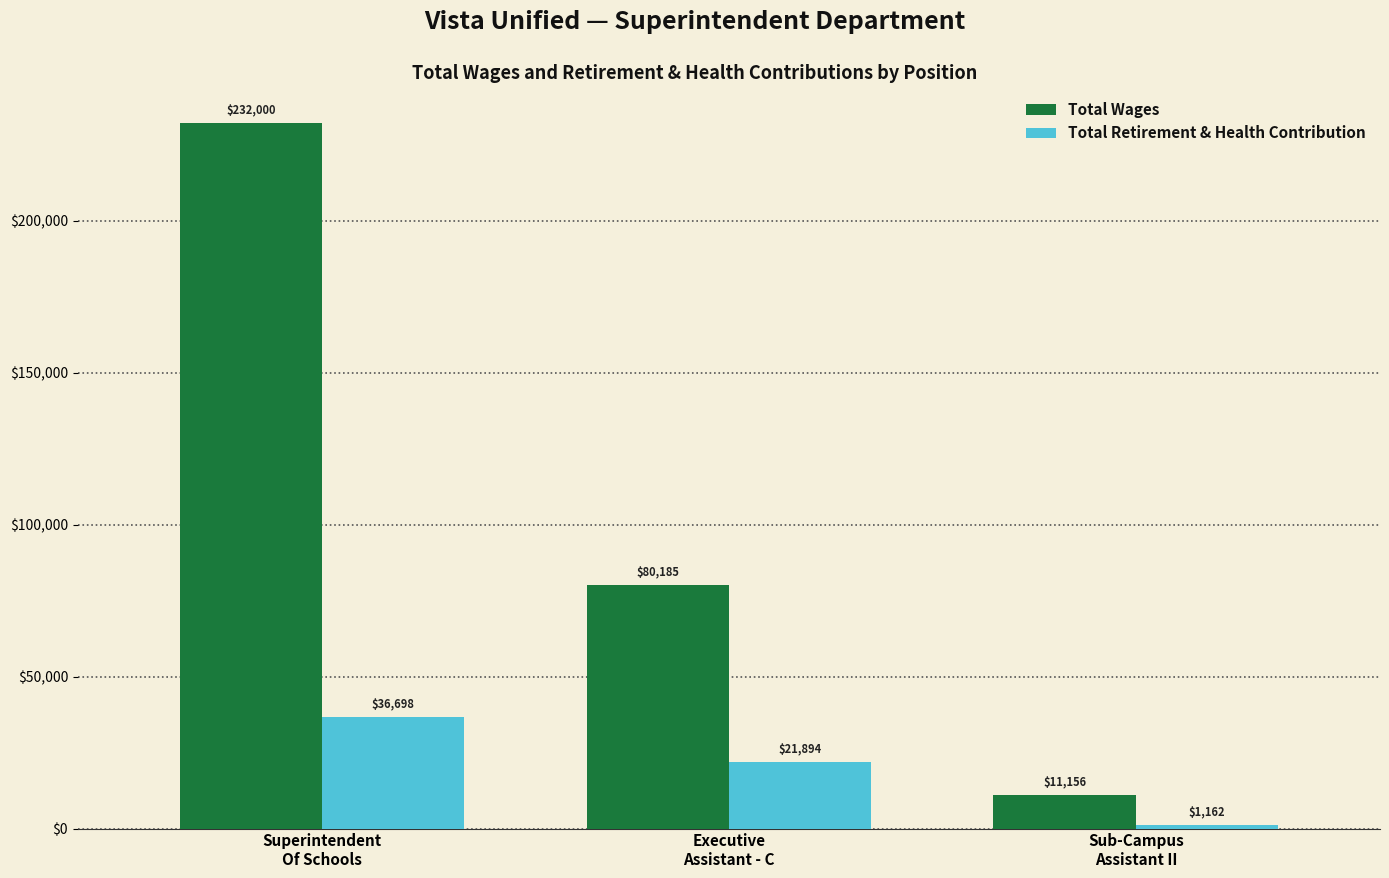

List the series in order of their peak value, lowest first.

Total Retirement & Health Contribution, Total Wages